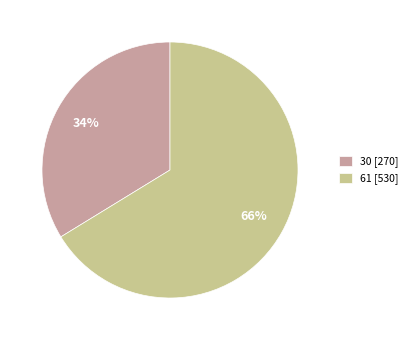

To the nearest percent, what is the average slice percentage?

50%